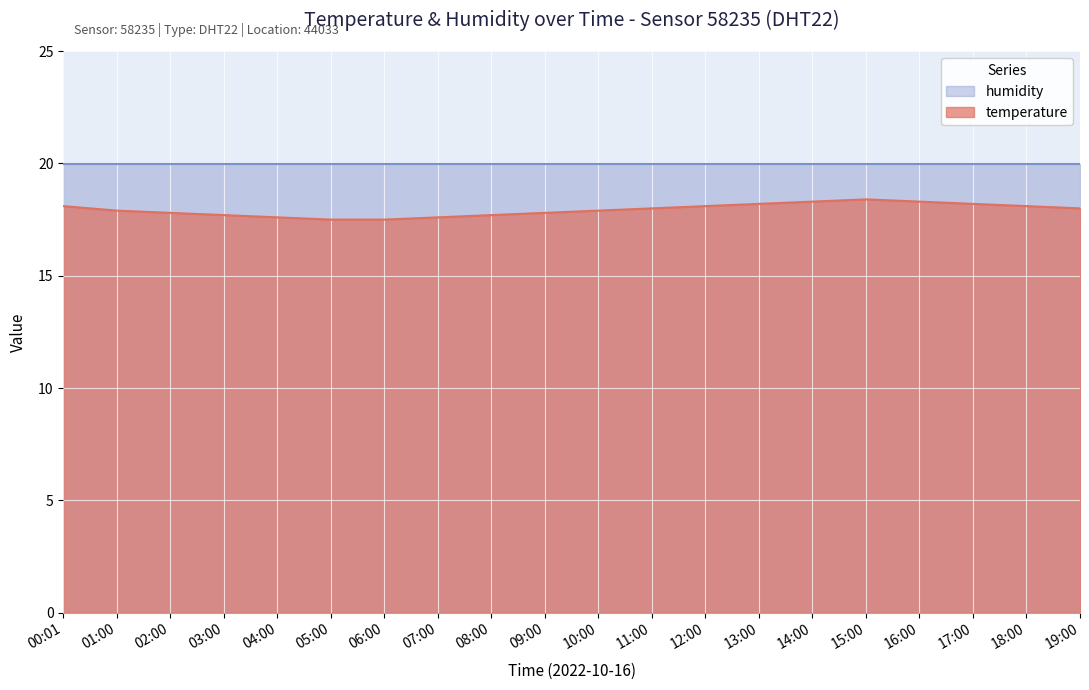

What is the smallest value displayed?

17.5